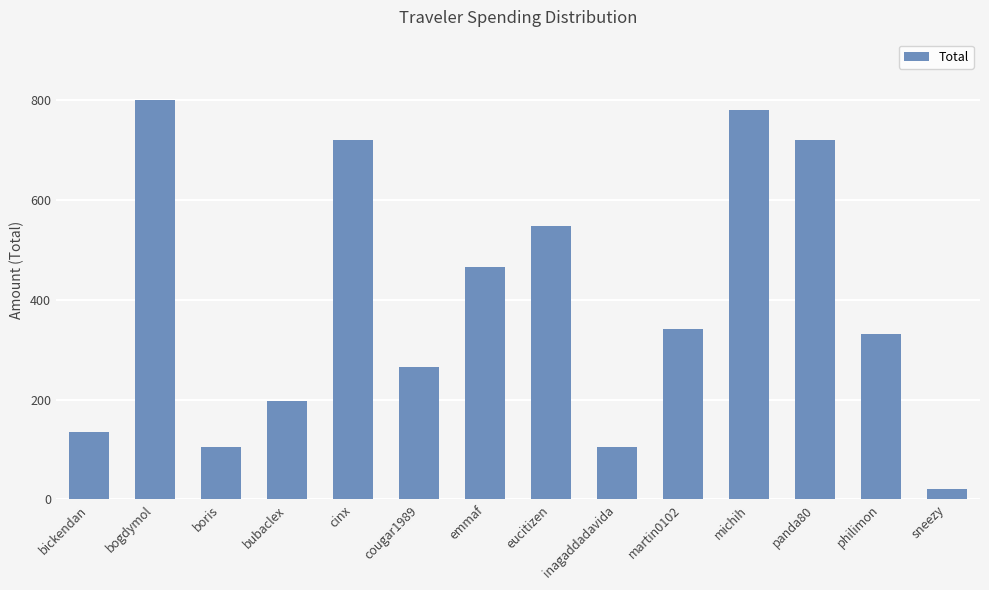

At which category does the chart reach its peak across all series?

bogdymol